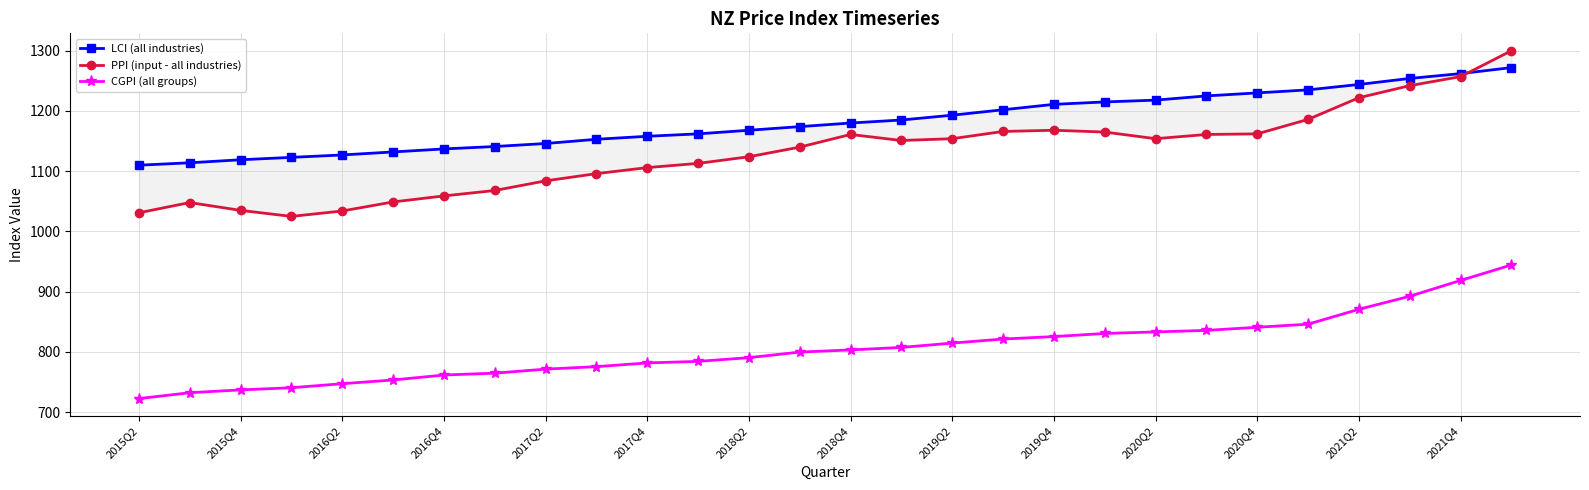

How many interior local valleys does the PPI (input - all industries) series have?

3